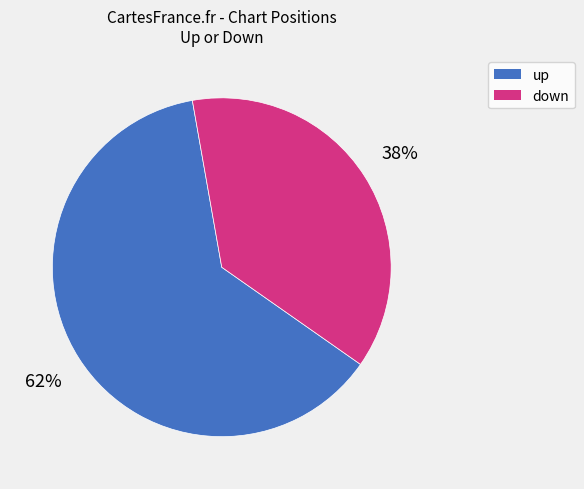

To the nearest percent, what portion does up represent?

62%